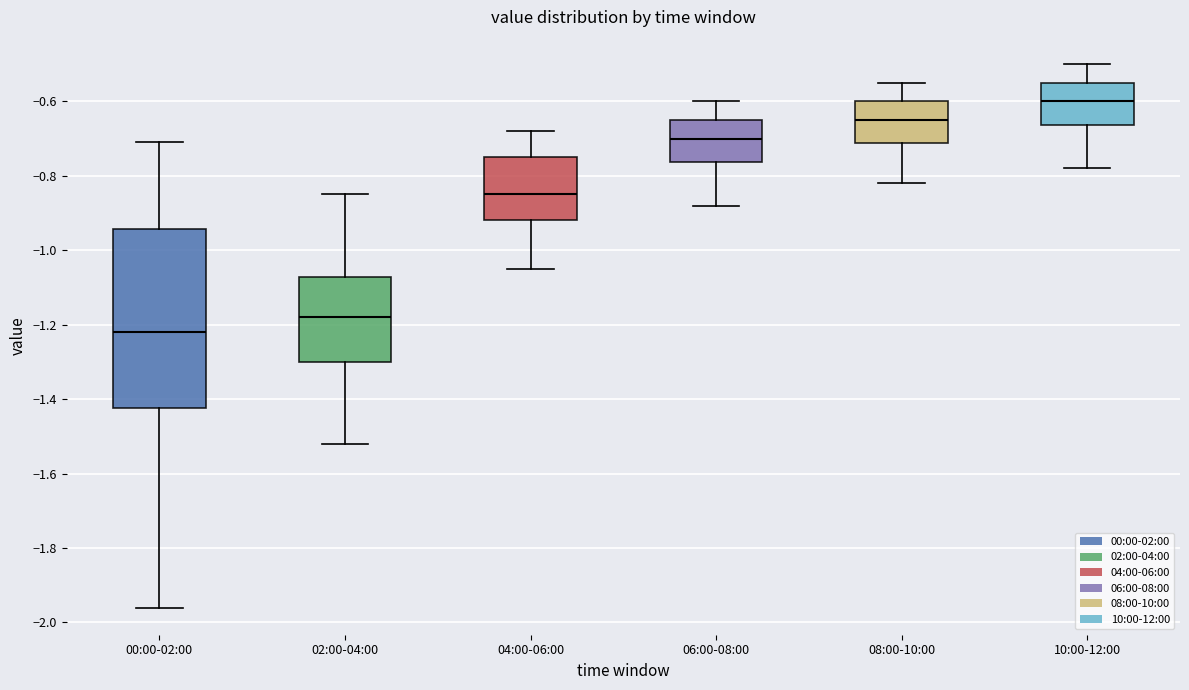

Reading left to right, transcribe this box plot: for each box, give where its median line is, the range the box spans, and where its two whiskers end, as read against the y-axis. The values are not printed on the chart, so give them approximately, as read against the axis.

00:00-02:00: median -1.22, box -1.42 to -0.94, whiskers -1.96 to -0.70
02:00-04:00: median -1.18, box -1.30 to -1.08, whiskers -1.52 to -0.84
04:00-06:00: median -0.84, box -0.92 to -0.74, whiskers -1.04 to -0.68
06:00-08:00: median -0.70, box -0.76 to -0.64, whiskers -0.88 to -0.60
08:00-10:00: median -0.64, box -0.72 to -0.60, whiskers -0.82 to -0.54
10:00-12:00: median -0.60, box -0.66 to -0.54, whiskers -0.78 to -0.50